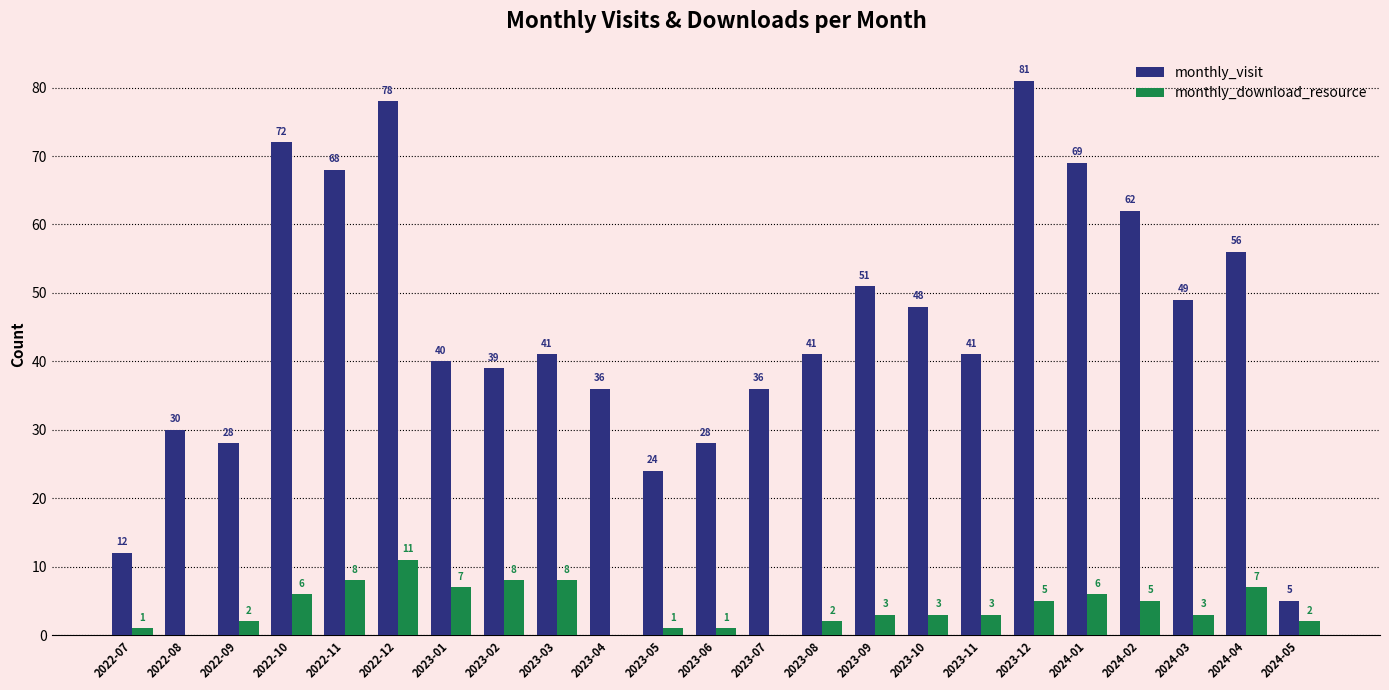

True or false: monthly_visit has a value of 112 at 2022-11.

False